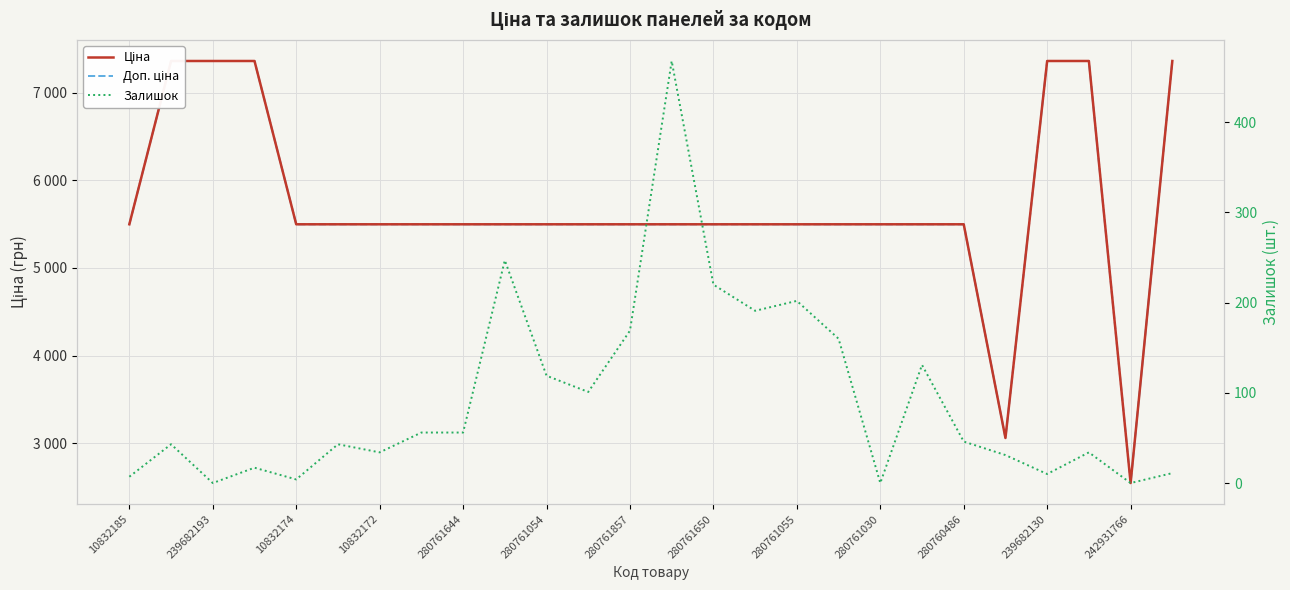

What are all the series names shown in the legend?

Ціна, Доп. ціна, Залишок